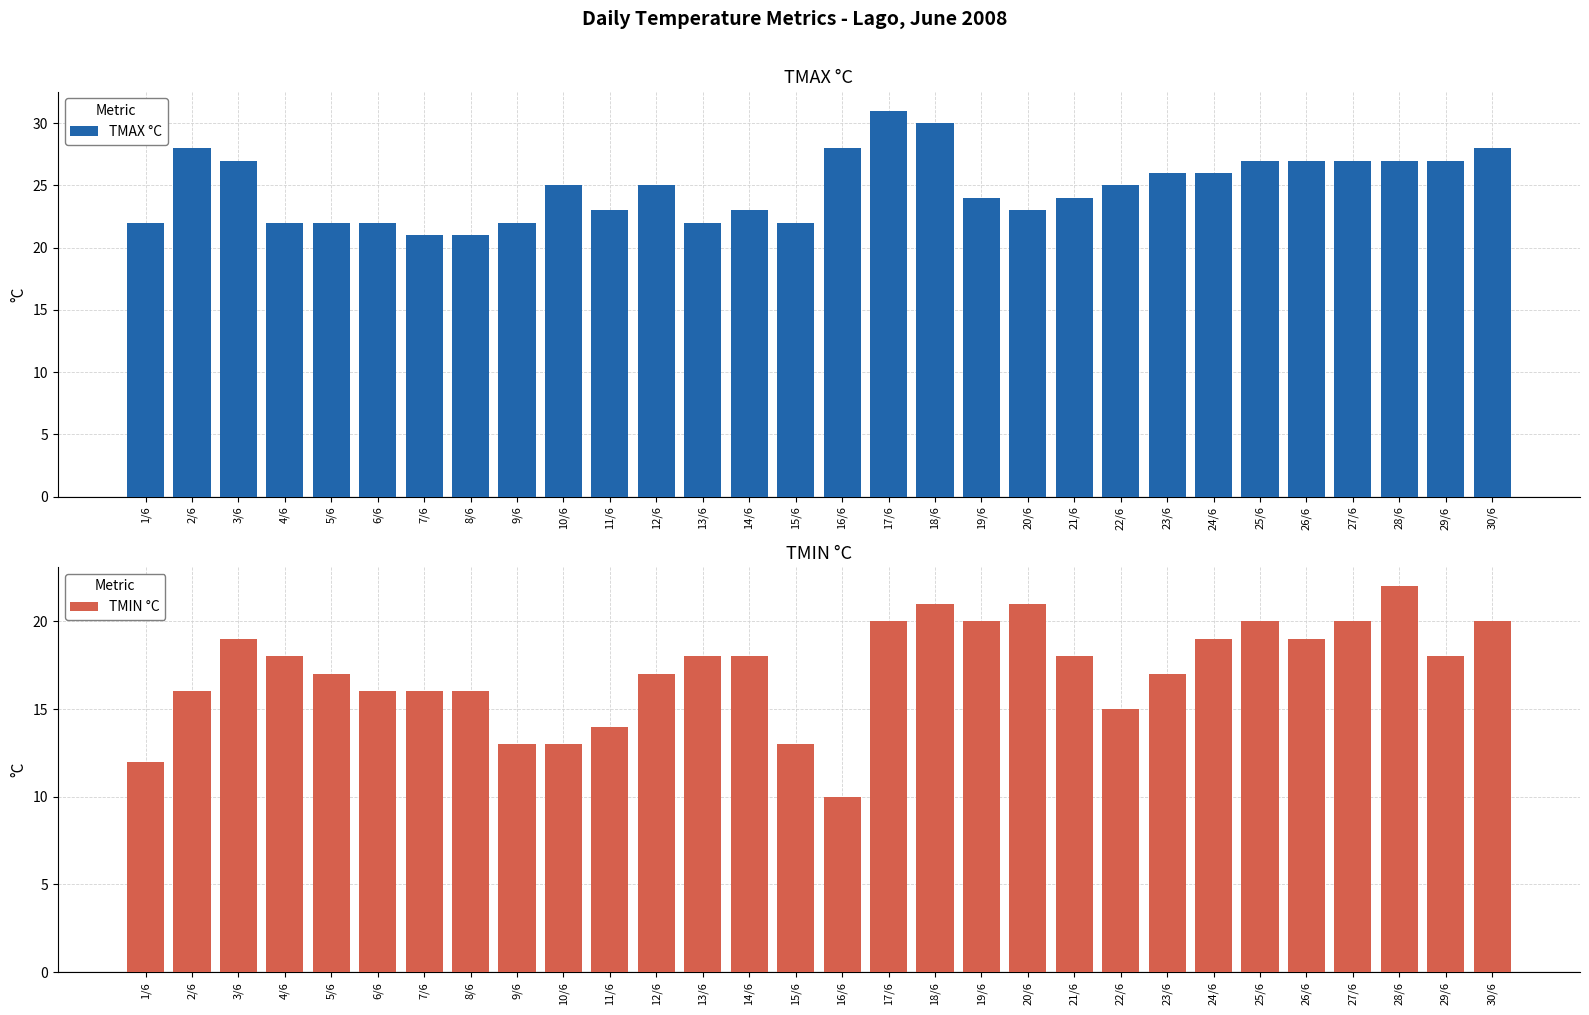

What is the label of the 24th bar from the left?

24/6